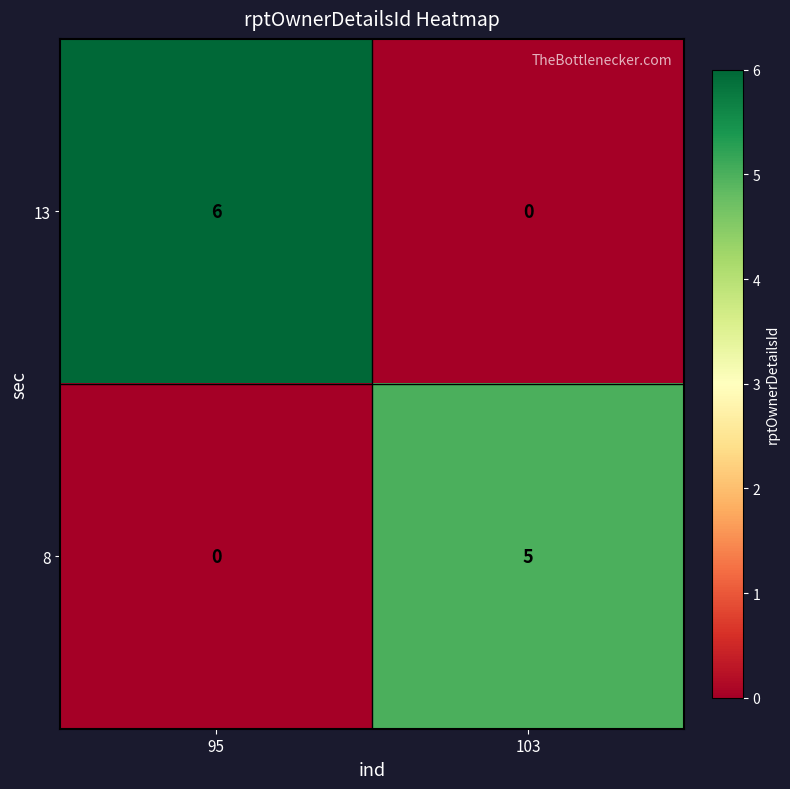

Reading left to right, what are all the values shown in this chart?

13: 95=6	103=0
8: 95=0	103=5